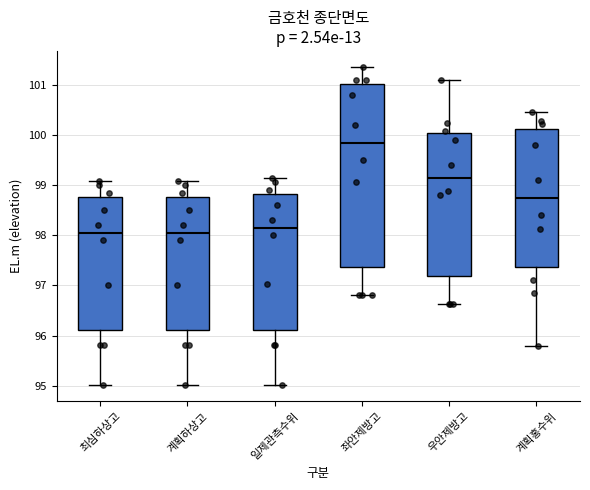

Where does the median line of the box for 좌안제방고 sit on the y-axis? The values are not printed on the chart, so give them approximately, as read against the axis.

99.9